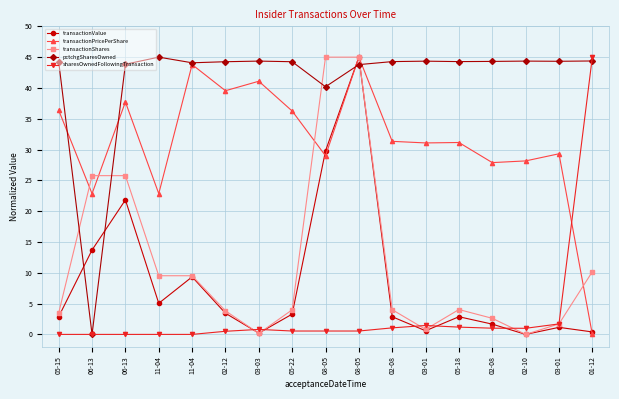

The value of sharesOwnedFollowingTransaction at 05-15 is 26.1. True or false?

False